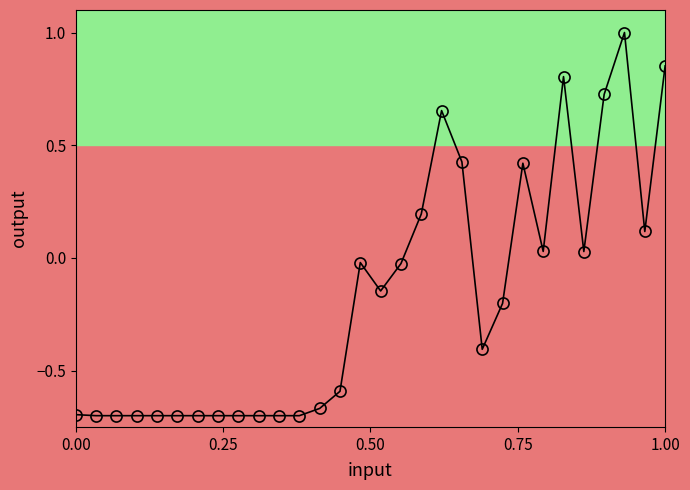

What is the greatest value displayed?

1.0